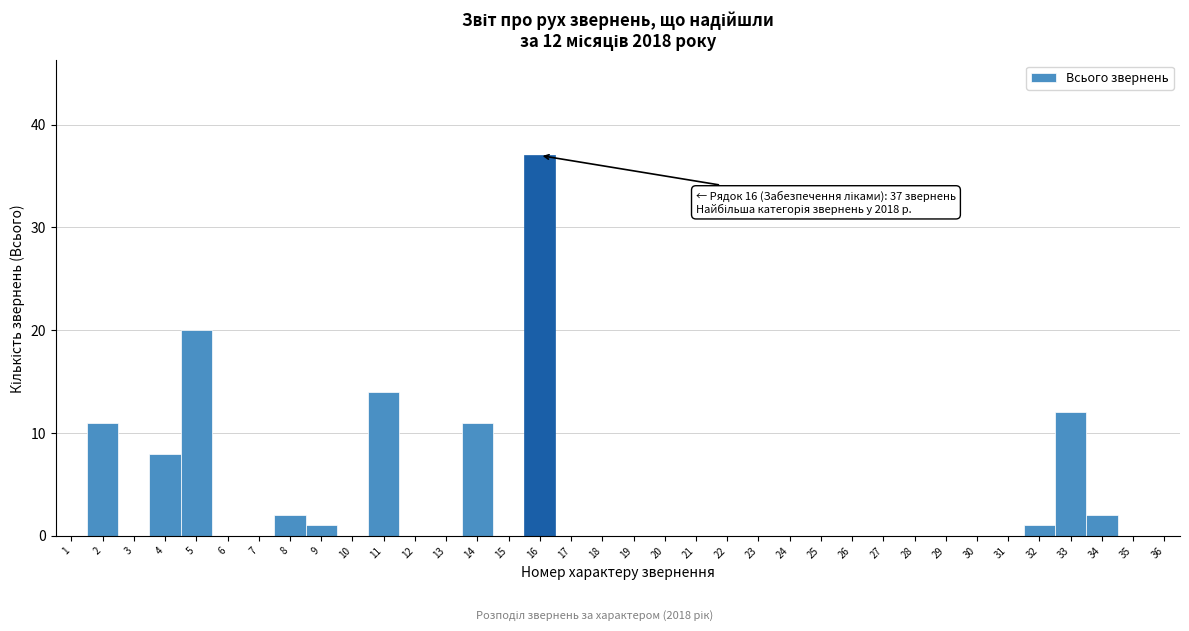

Where is the data nearest to the value 18?

5